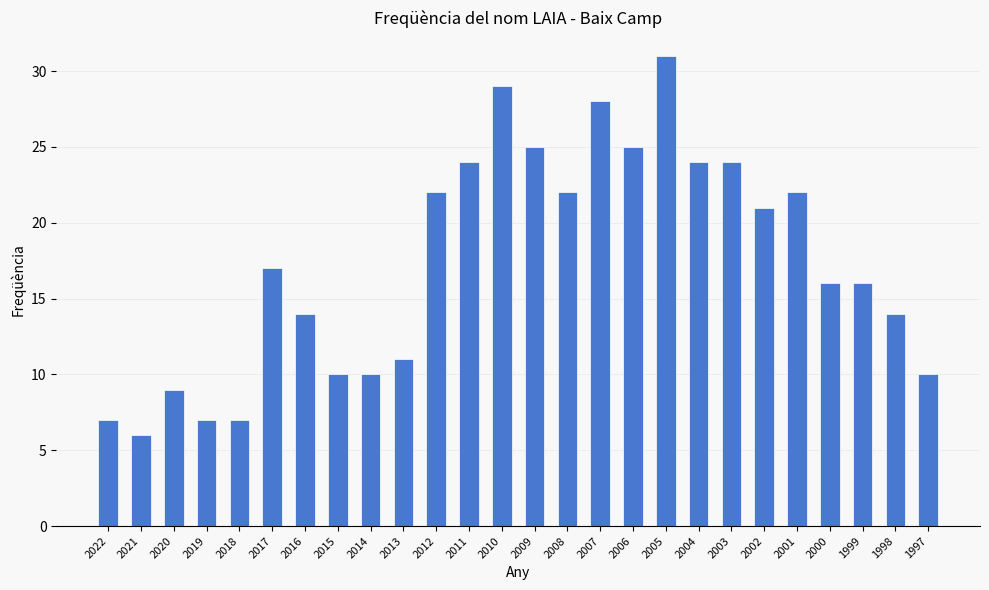

Count the number of categories in the chart.

26